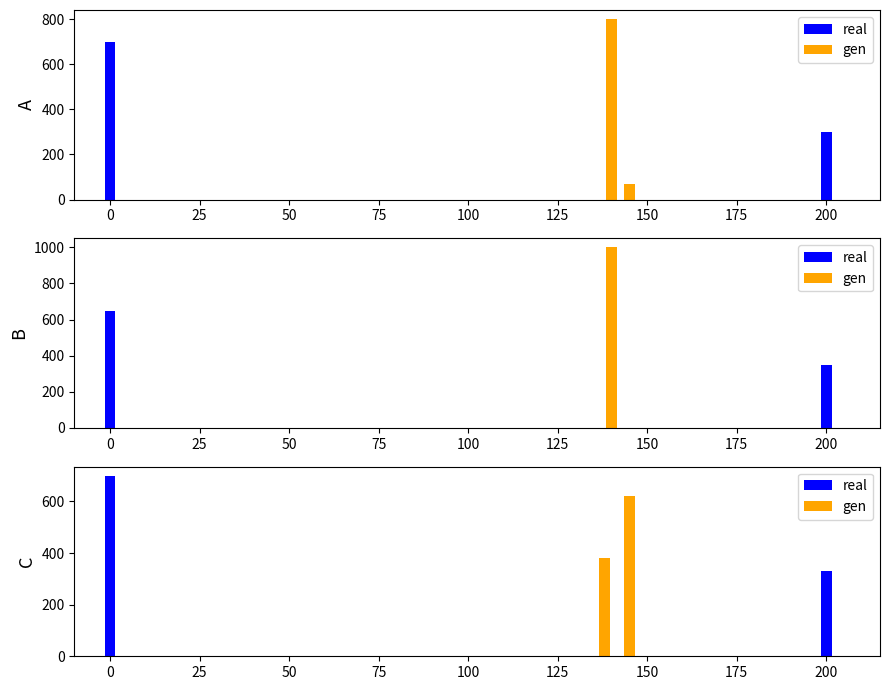

At how many categories does at least one series exceed 512?

2